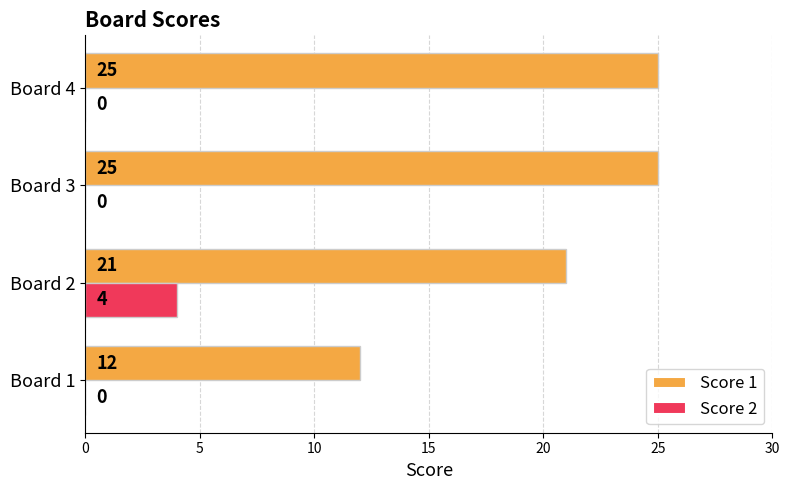

Which series has the largest total across all categories?

Score 1